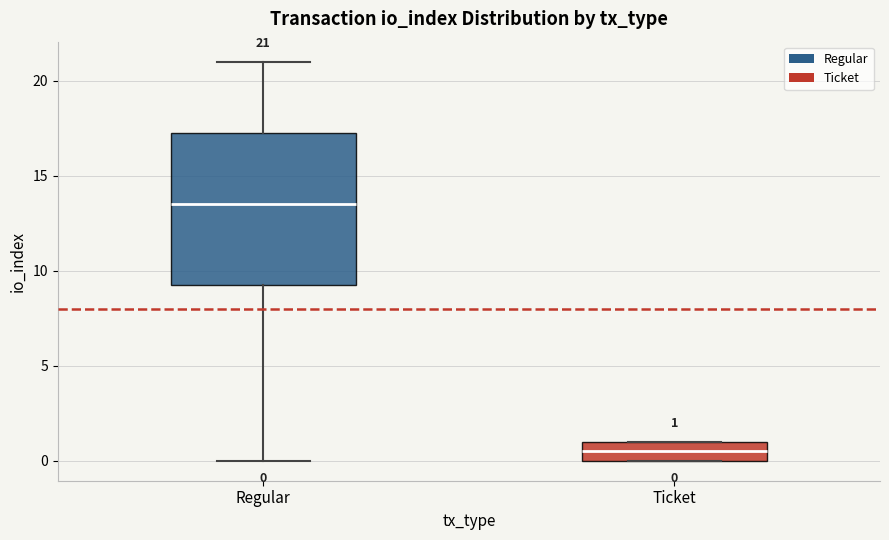

Which box's median line is the highest?

Regular